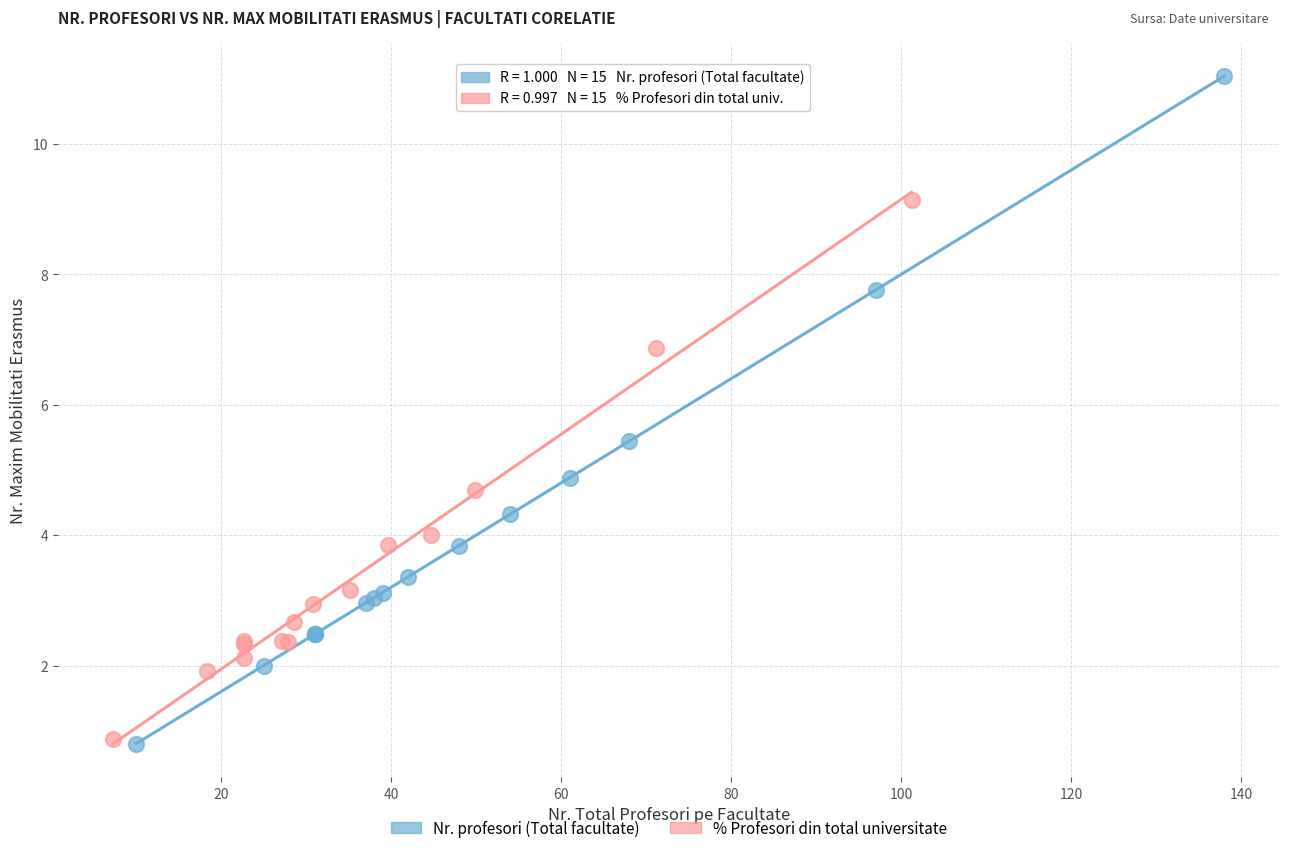

Which series contains the highest Y value?

Nr. profesori (Total facultate)